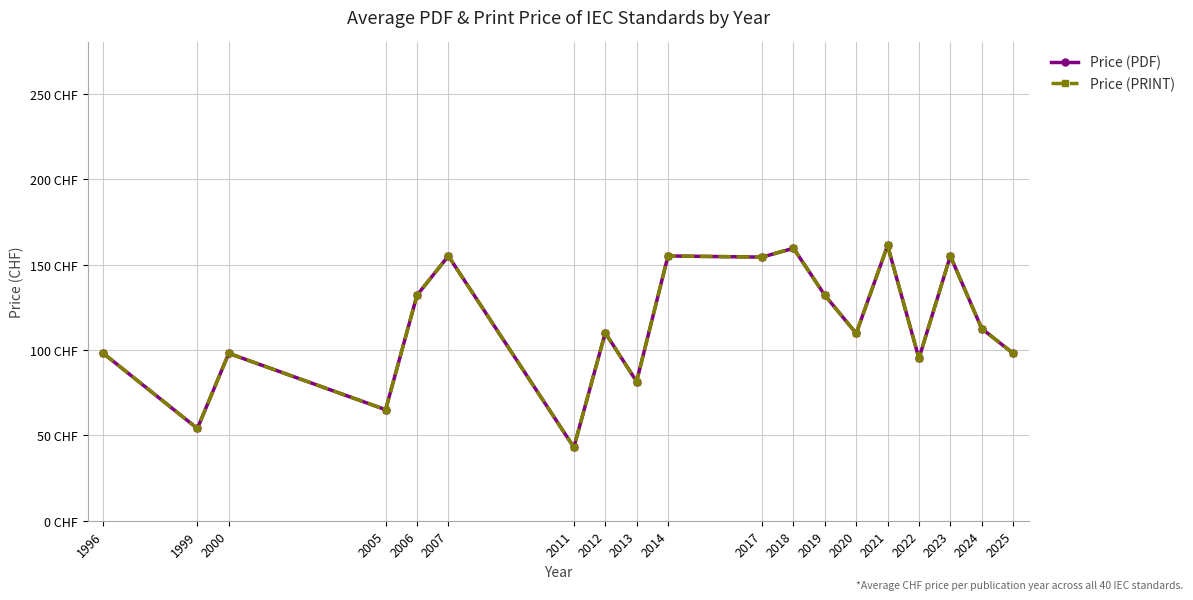

Rank the categories by Price (PDF) value from lowest to highest.

2011, 1999, 2005, 2013, 2022, 1996, 2000, 2025, 2020, 2012, 2024, 2006, 2019, 2017, 2007, 2014, 2023, 2018, 2021